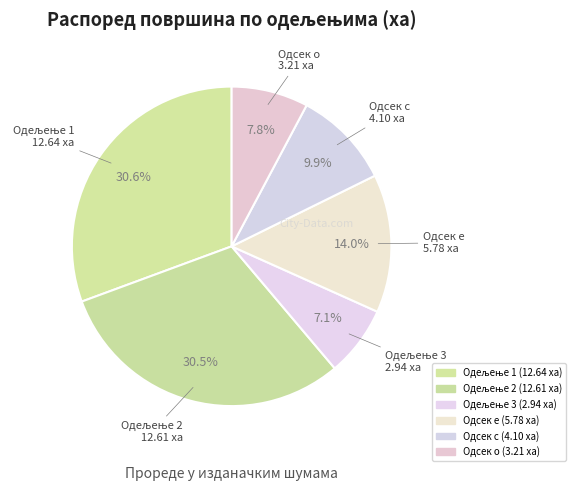

How many segments does this pie chart have?

6